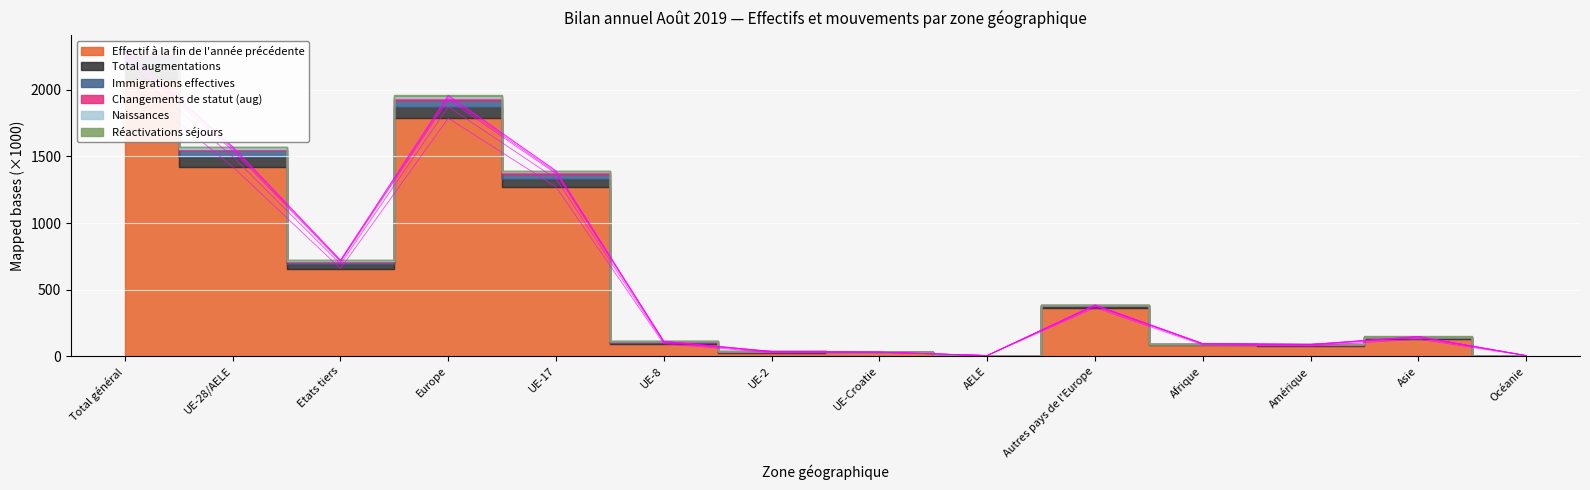

Reading left to right, what are all the values shown in this chart?

Effectif à la fin de l'année précédente: Total général=2081.2	UE-28/AELE=1423.0	Etats tiers=658.2	Europe=1787.4	UE-17=1271.0	UE-8=92.8	UE-2=26.6	UE-Croatie=28.5	AELE=4.1	Autres pays de l'Europe=364.4	Afrique=84.9	Amérique=76.5	Asie=127.1	Océanie=3.6
Total augmentations: Total général=2296.3	UE-28/AELE=1574.5	Etats tiers=721.9	Europe=1959.8	UE-17=1393.1	UE-8=111.5	UE-2=35.4	UE-Croatie=30.0	AELE=4.5	Autres pays de l'Europe=385.3	Afrique=94.7	Amérique=88.1	Asie=147.5	Océanie=4.3
Immigrations effectives: Total général=2273.6	UE-28/AELE=1559.7	Etats tiers=713.9	Europe=1940.9	UE-17=1380.3	UE-8=110.2	UE-2=35.0	UE-Croatie=29.7	AELE=4.5	Autres pays de l'Europe=381.2	Afrique=93.1	Amérique=87.4	Asie=145.9	Océanie=4.3
Naissances: Total général=2190.8	UE-28/AELE=1498.7	Etats tiers=692.1	Europe=1873.8	UE-17=1332.1	UE-8=102.1	UE-2=31.0	UE-Croatie=29.2	AELE=4.3	Autres pays de l'Europe=375.1	Afrique=90.5	Amérique=82.3	Asie=138.4	Océanie=4.0
Réactivations séjours: Total général=2255.8	UE-28/AELE=1545.2	Etats tiers=710.6	Europe=1925.8	UE-17=1371.3	UE-8=107.4	UE-2=32.6	UE-Croatie=29.5	AELE=4.5	Autres pays de l'Europe=380.6	Afrique=92.9	Amérique=86.7	Asie=144.3	Océanie=4.2